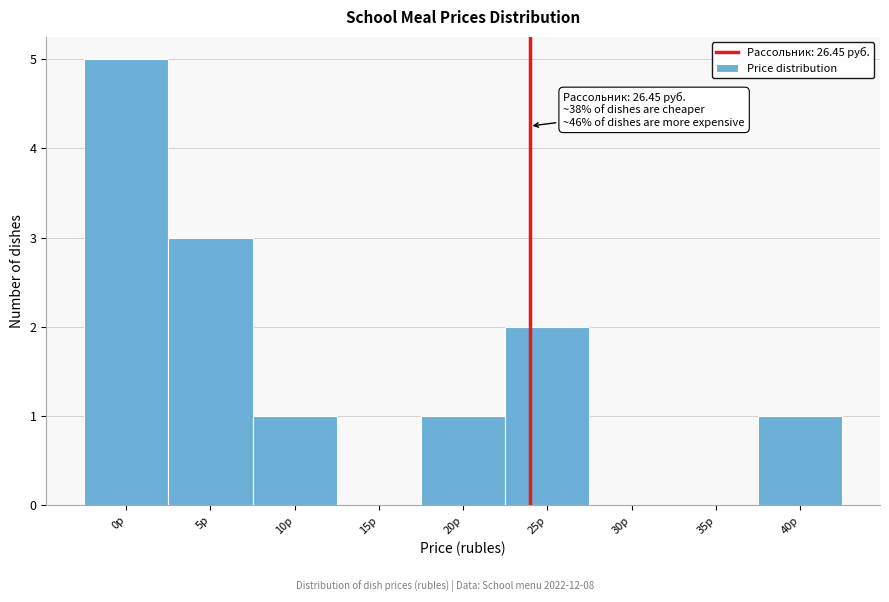

Reading left to right, what are all the values shown in this chart?

0р=5	5р=3	10р=1	15р=0	20р=1	25р=2	30р=0	35р=0	40р=1